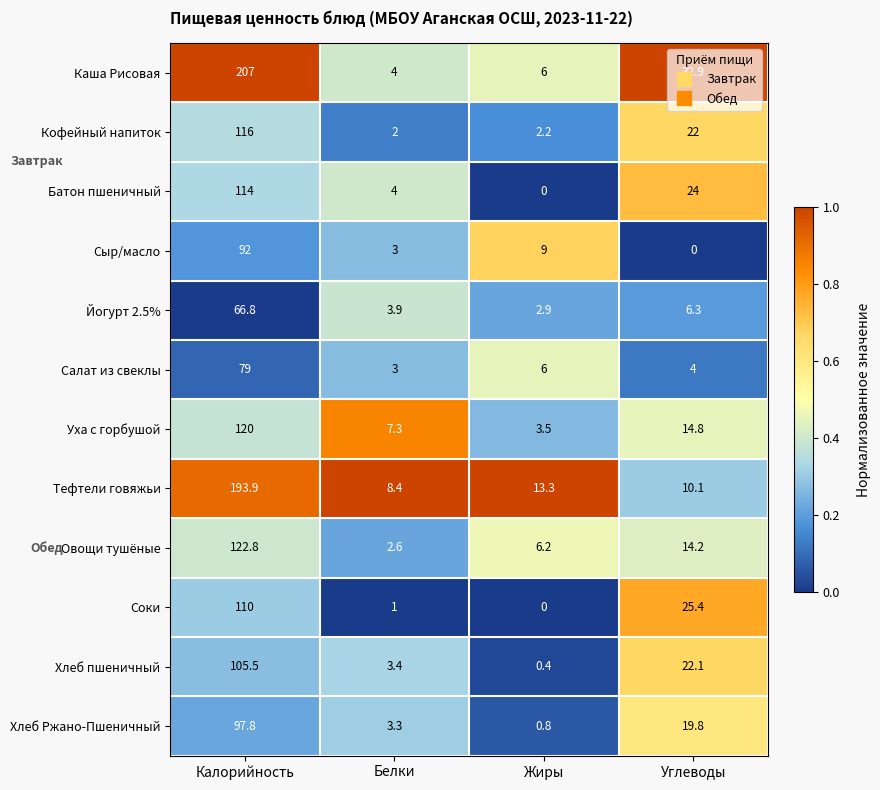

Which series has the largest total across all categories?

Каша Рисовая